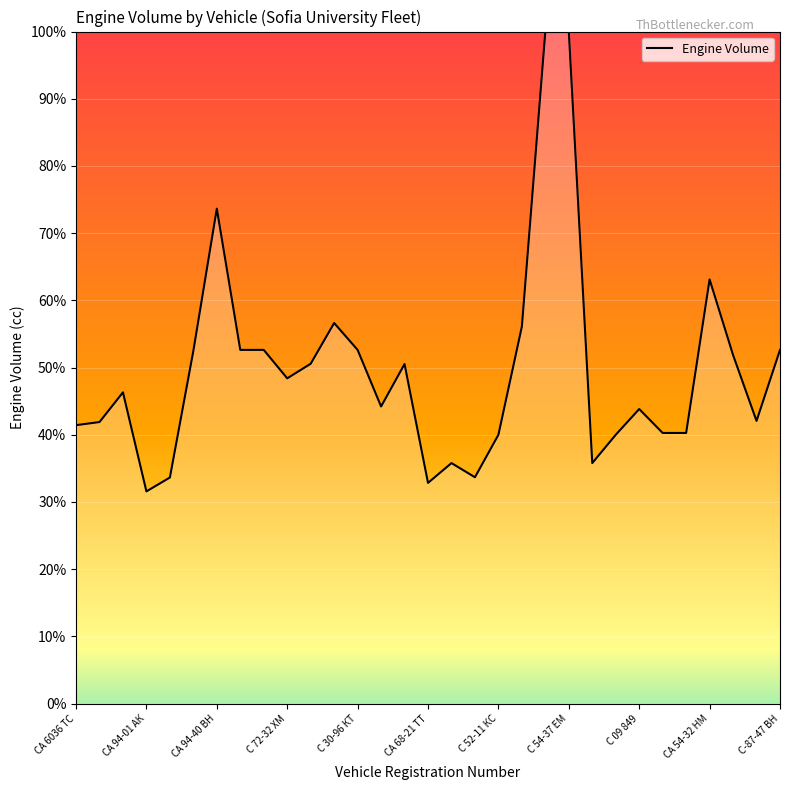

What is the difference between the maximum and minimum values?

68.4